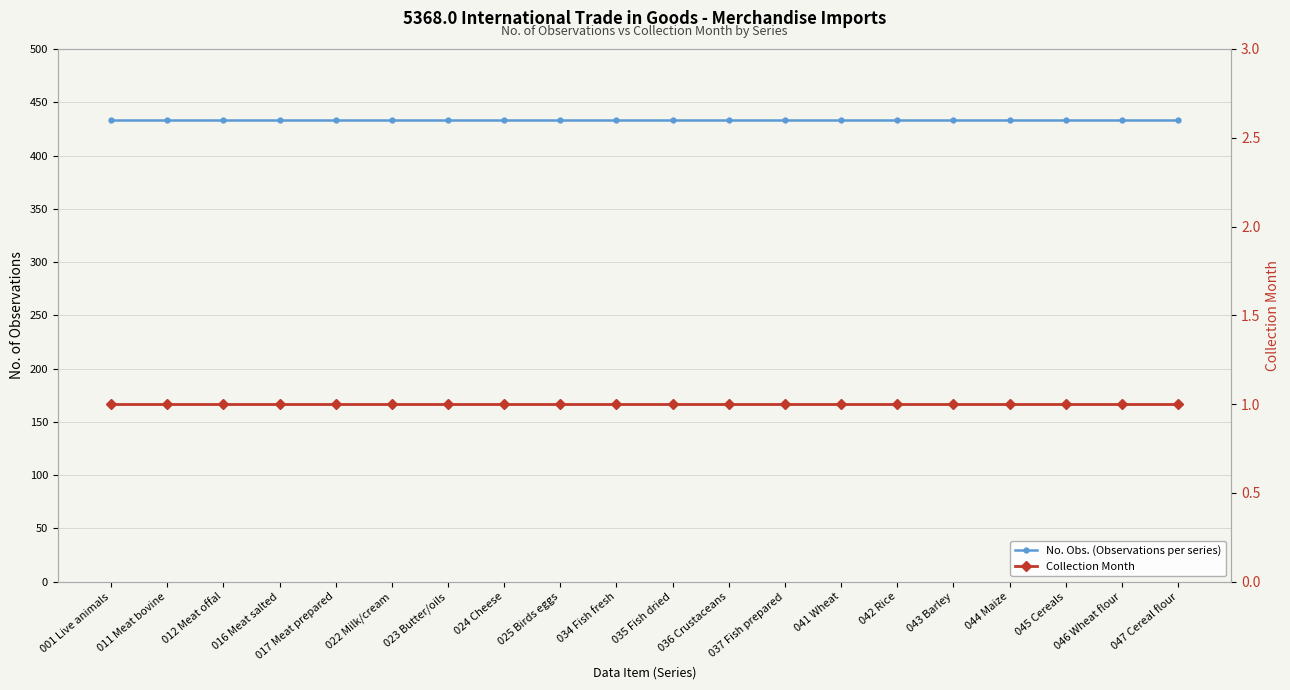

List the series in order of their overall mean, highest first.

No. Obs. (Observations per series), Collection Month